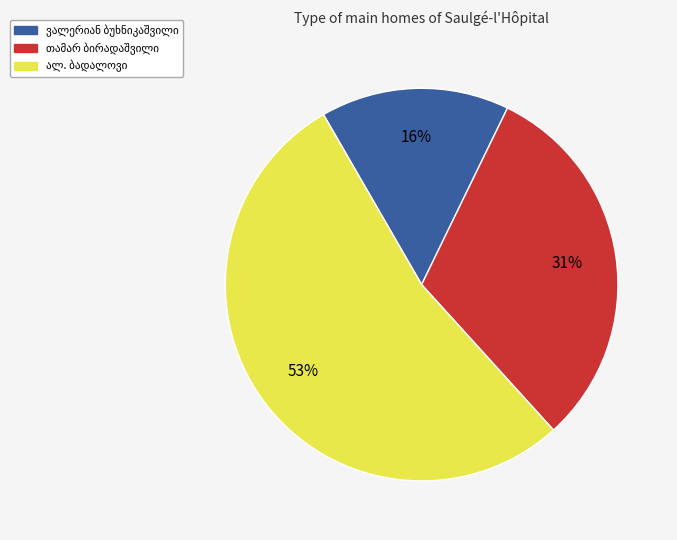

To the nearest percent, what is the average slice percentage?

33%